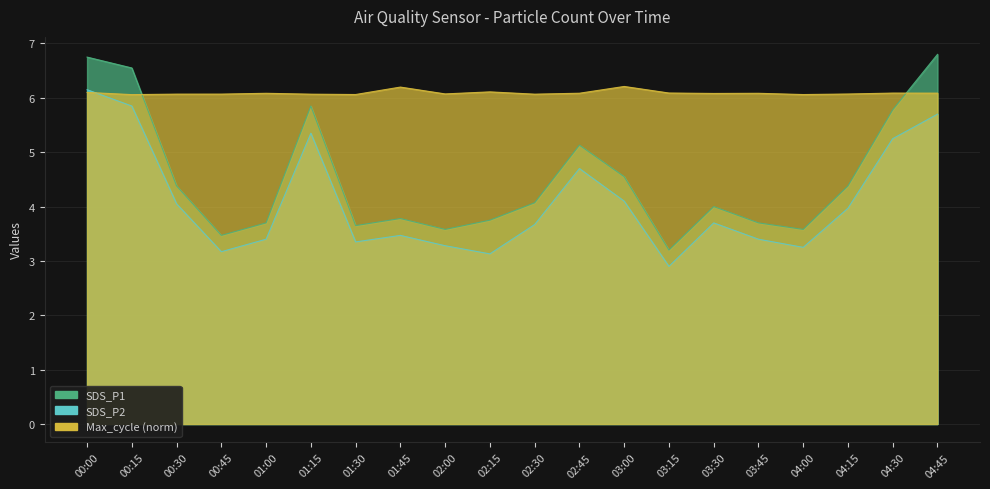

What is the total value across all series at 03:45?

13.2